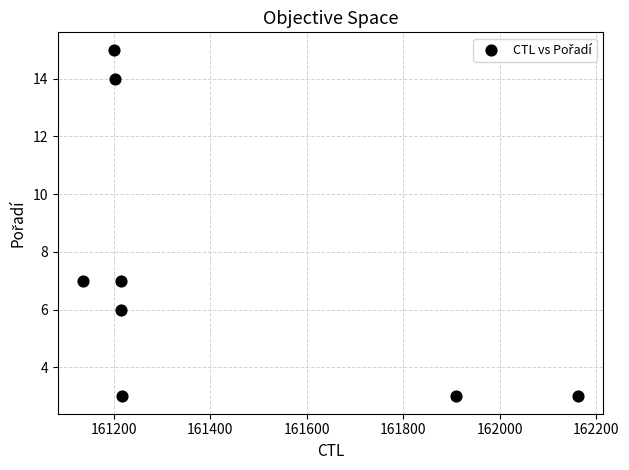

What is the average Y value?

7